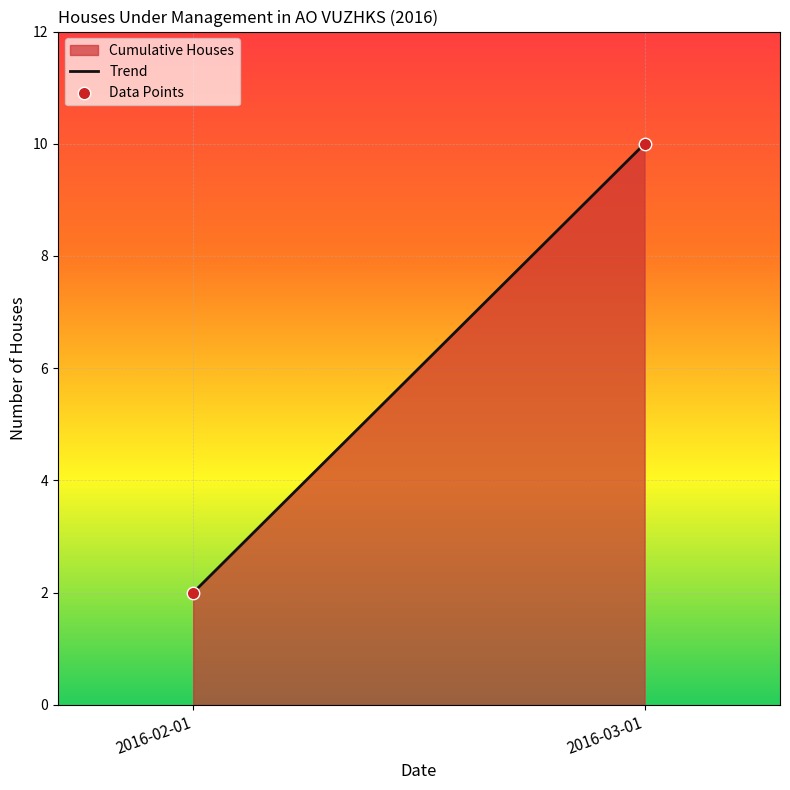

What is the range of Y values (max minus min)?

8